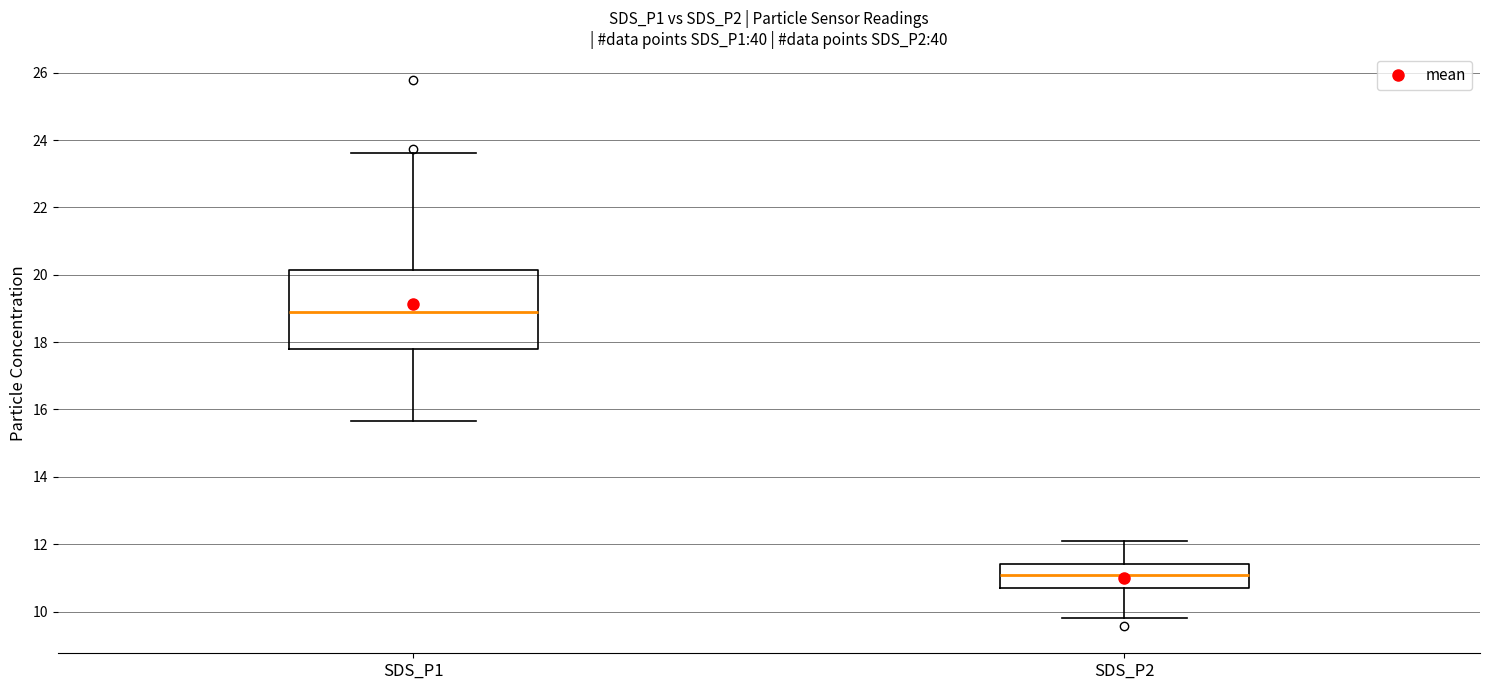

Reading left to right, transcribe this box plot: for each box, give where its median line is, the range the box spans, and where its two whiskers end, as read against the y-axis. The values are not printed on the chart, so give them approximately, as read against the axis.

SDS_P1: median 19.0, box 17.8 to 20.2, whiskers 15.6 to 23.6
SDS_P2: median 11.0, box 10.6 to 11.4, whiskers 9.8 to 12.2